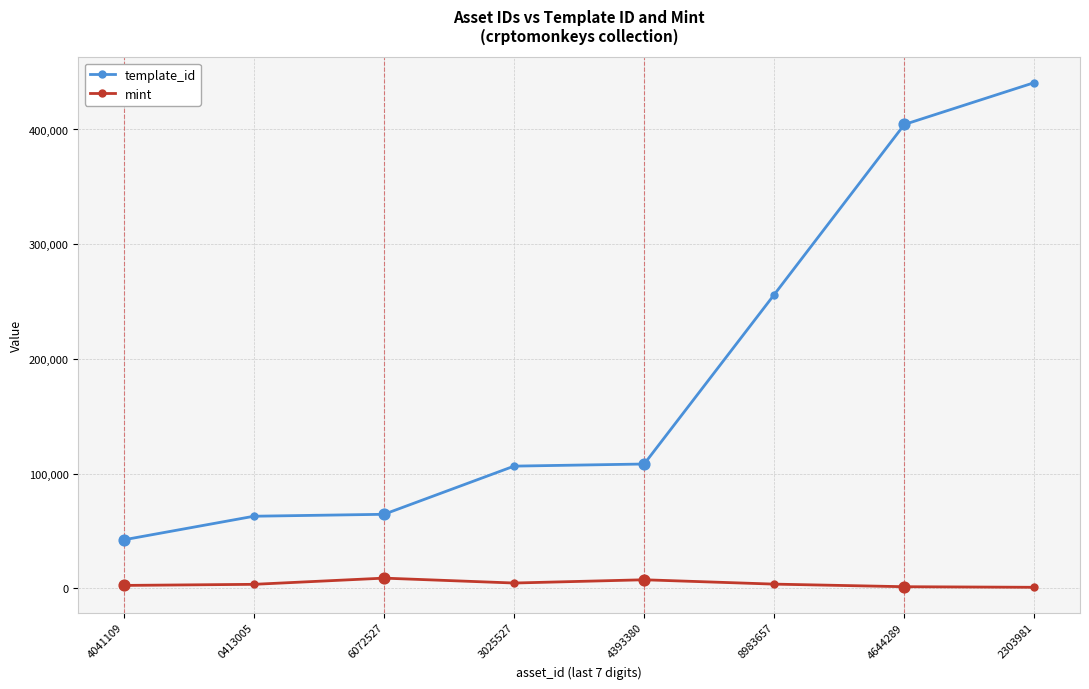

What are all the series names shown in the legend?

template_id, mint